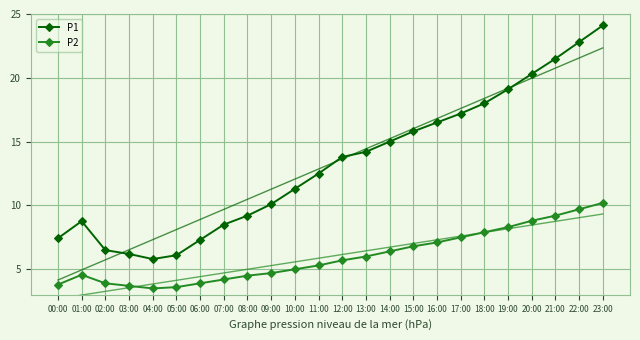

At how many categories does at least one series exceed 22?

2